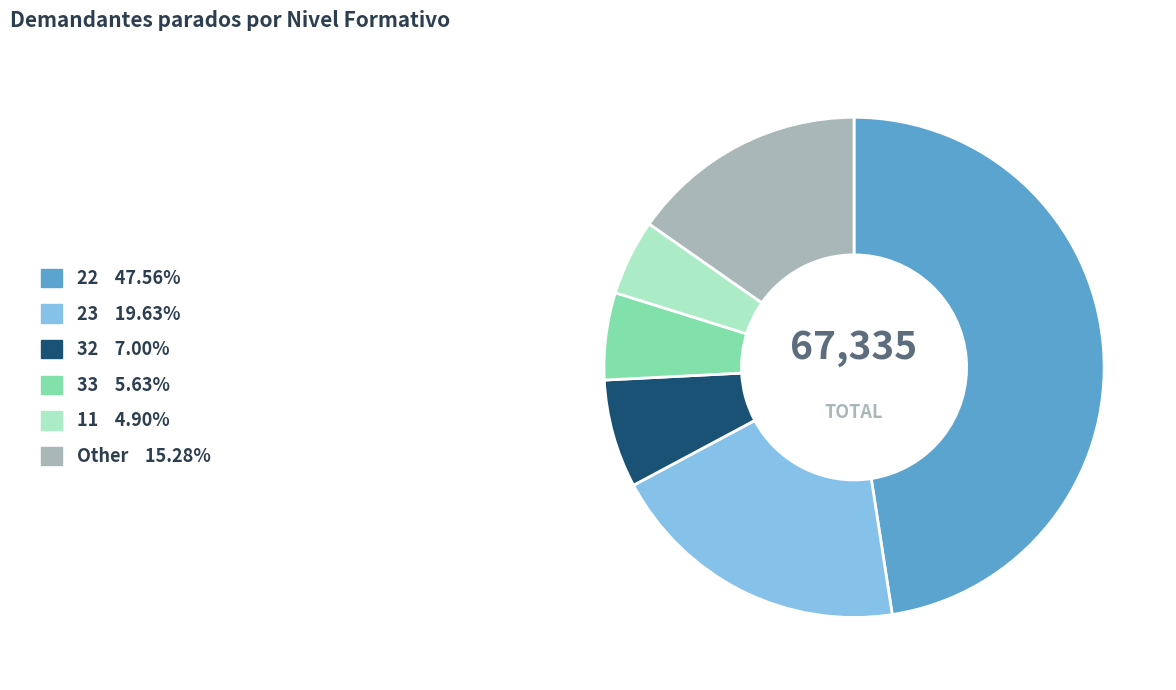

What is the ratio of the value at 23 19.63% to the value at 33 5.63%?

3.5